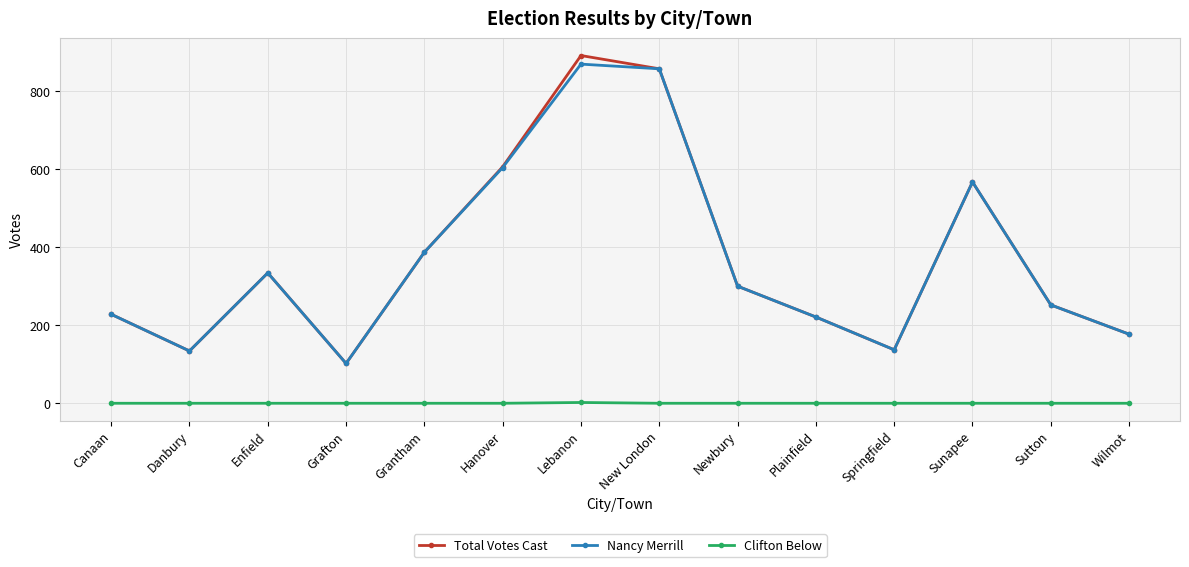

How many values in the Clifton Below series exceed 0?

1